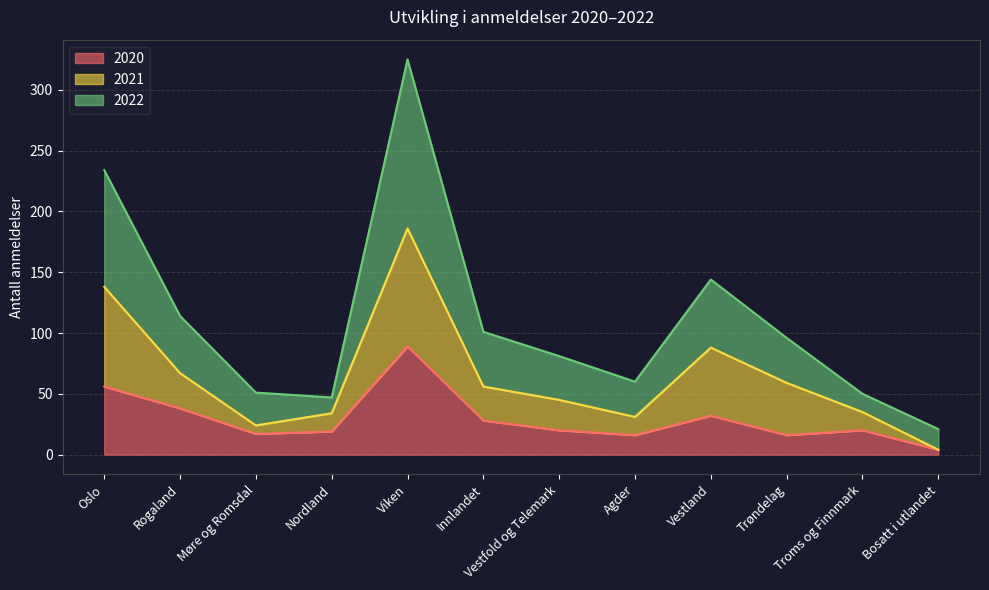

At Vestfold og Telemark, list the series in order from largest to smallest.

2022, 2021, 2020